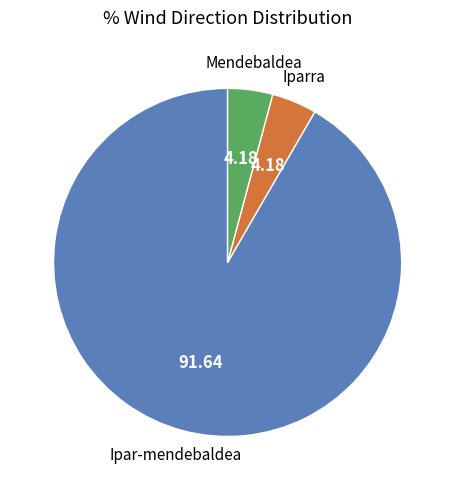

How many slices are in this pie chart?

3